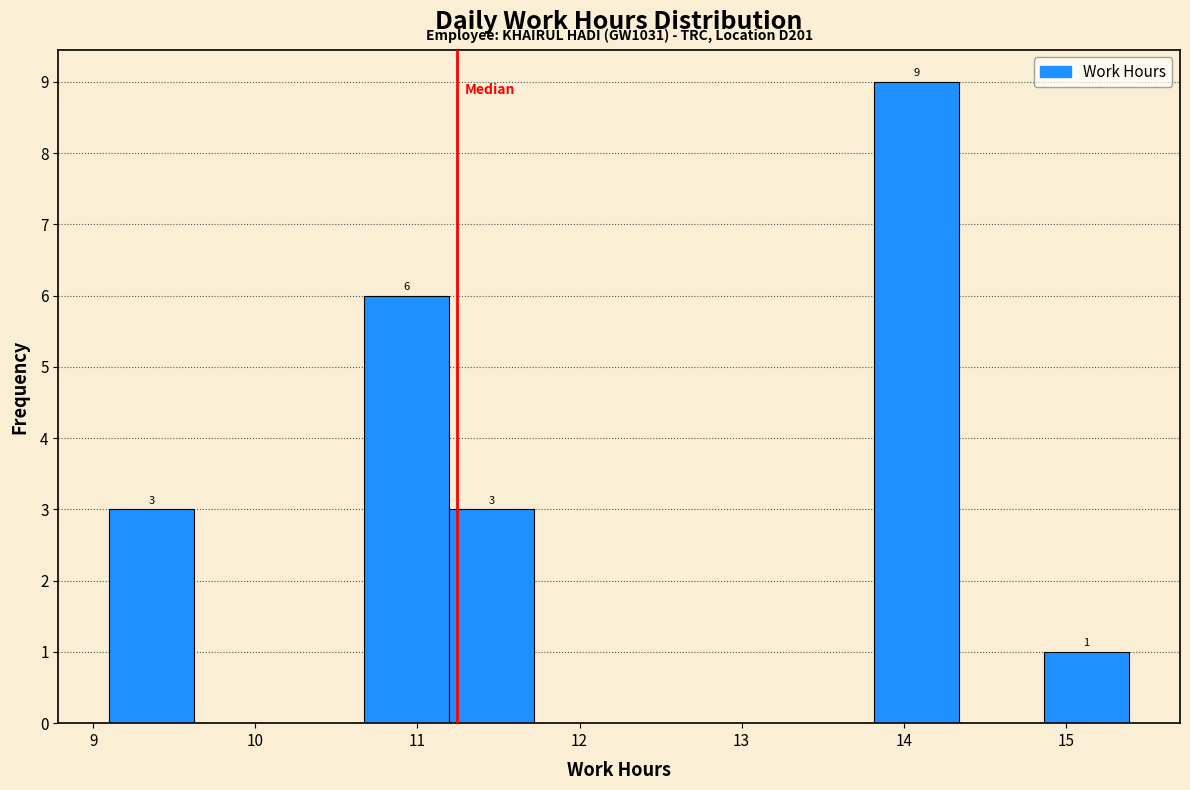

Over which range of the x-axis is the bar tallest?

13.8 to 14.3